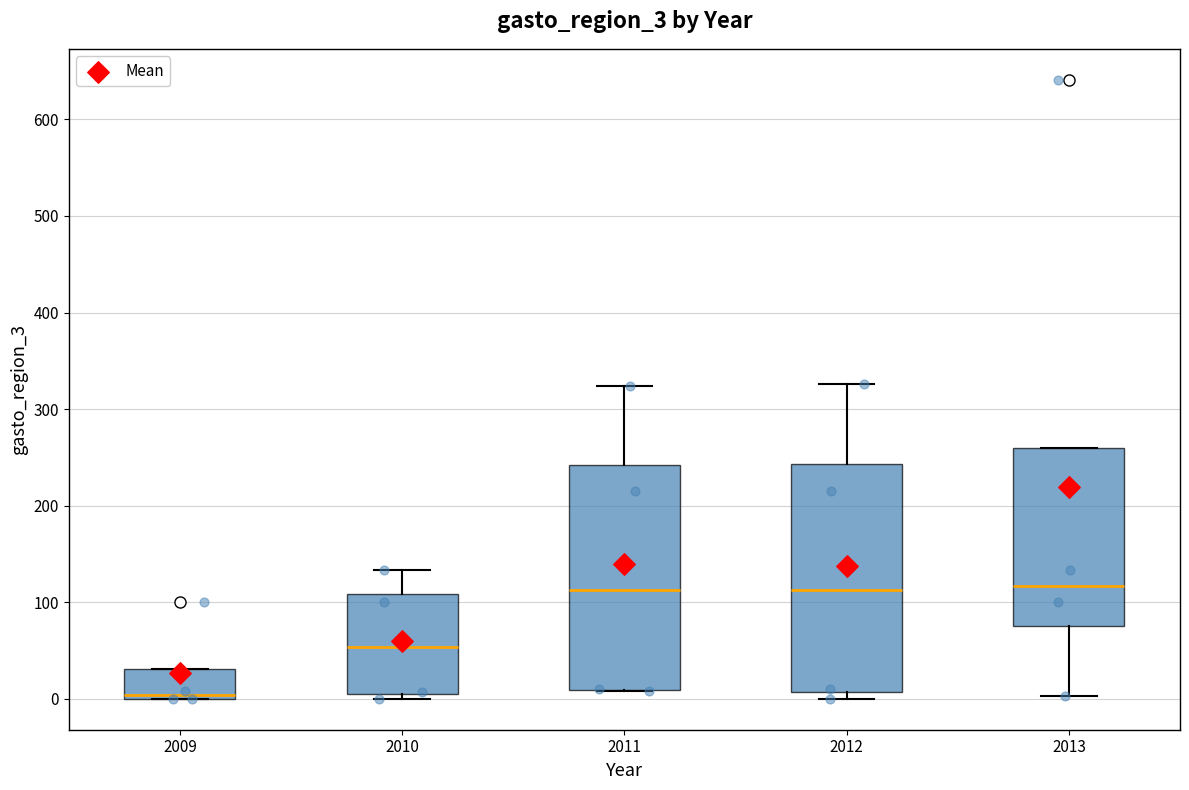

Where does the upper whisker of the box at x = 2012 end on the y-axis? The values are not printed on the chart, so give them approximately, as read against the axis.

330